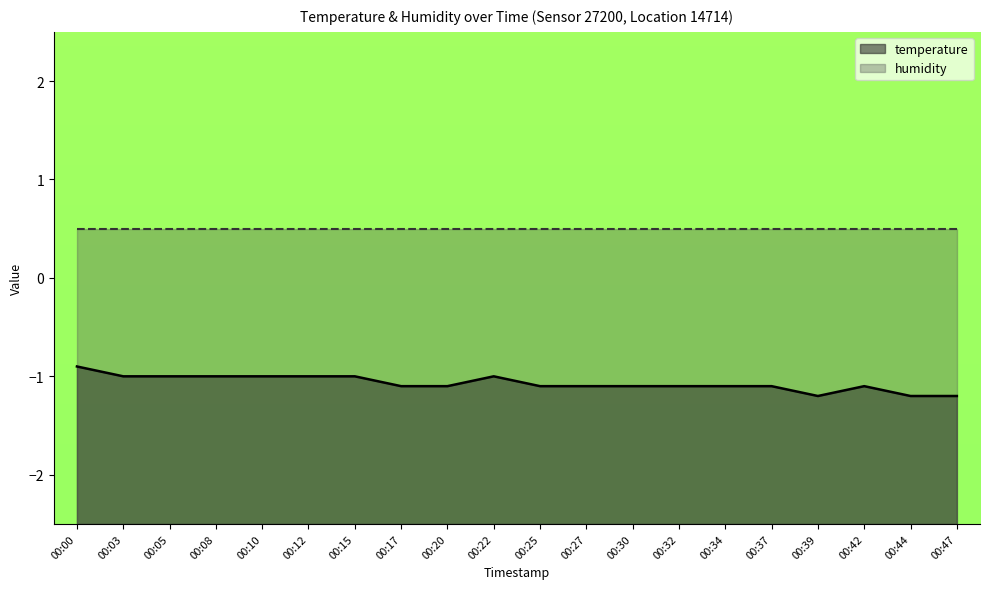

Count the values in the range -1 to 0.

8